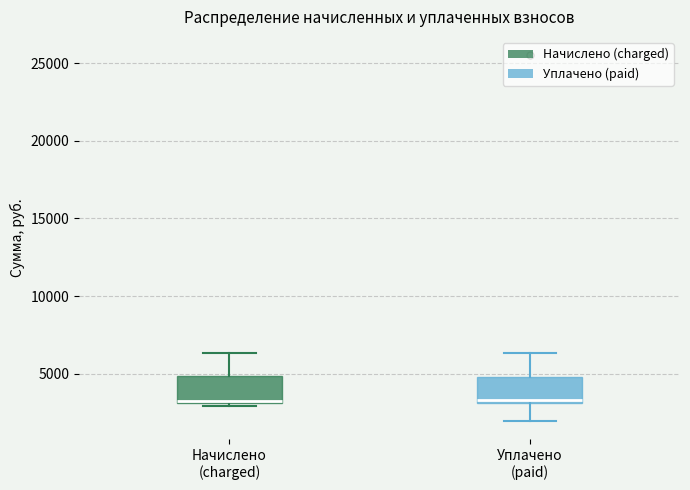

Reading left to right, read every box against the y-axis: the position of its median line, the range the box covers, and the ends of its whiskers. The values are not printed on the chart, so give them approximately, as read against the axis.

Начислено (charged): median 3500, box 3000 to 5000, whiskers 3000 (just below the box's lower edge) to 6500
Уплачено (paid): median 3500, box 3000 to 5000, whiskers 2000 to 6500